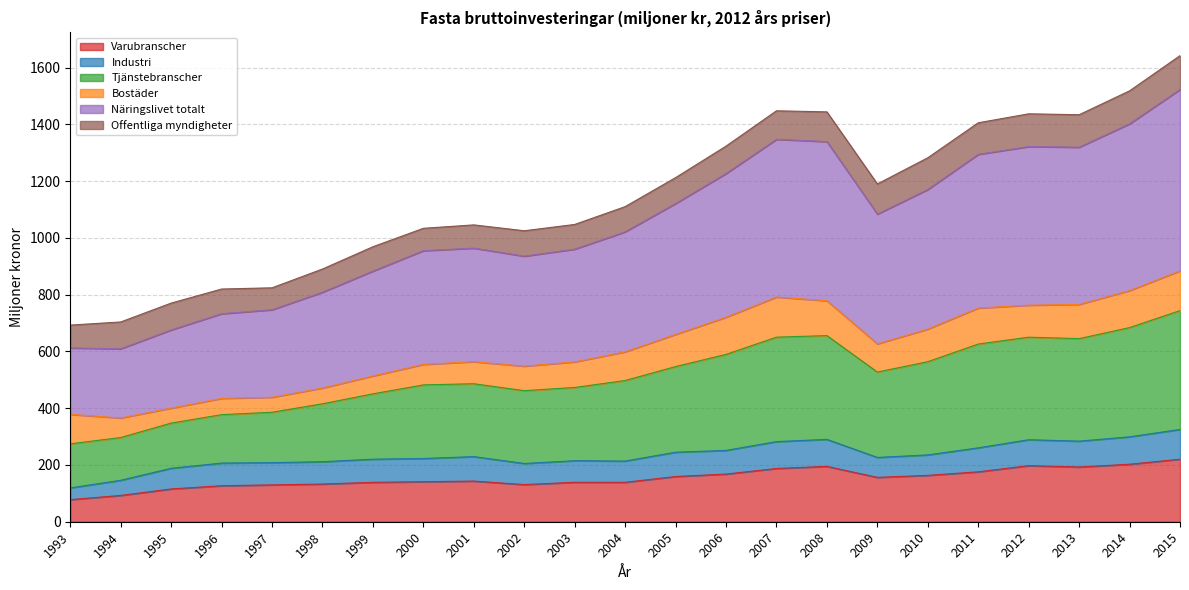

Is the value of Tjänstebranscher at 1998 greater than the value of Näringslivet totalt at 2007?

No